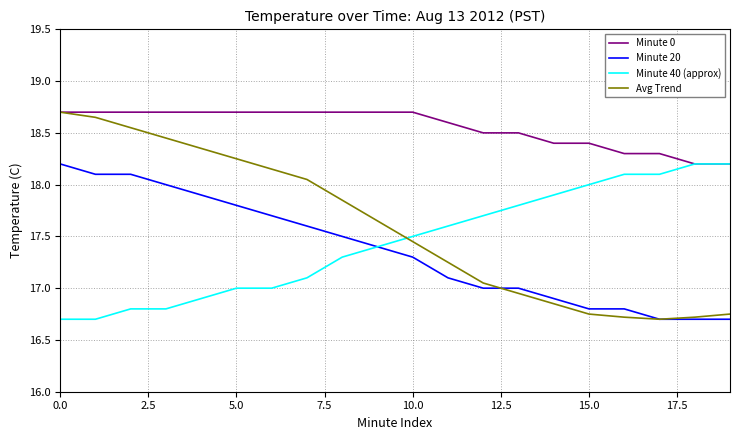

How many lines are shown in the chart?

4